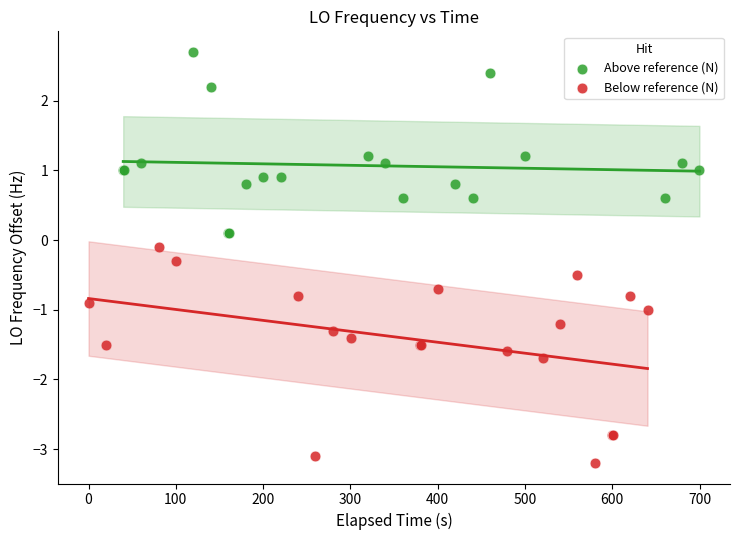

Which series reaches the minimum Y coordinate?

Below reference (N)